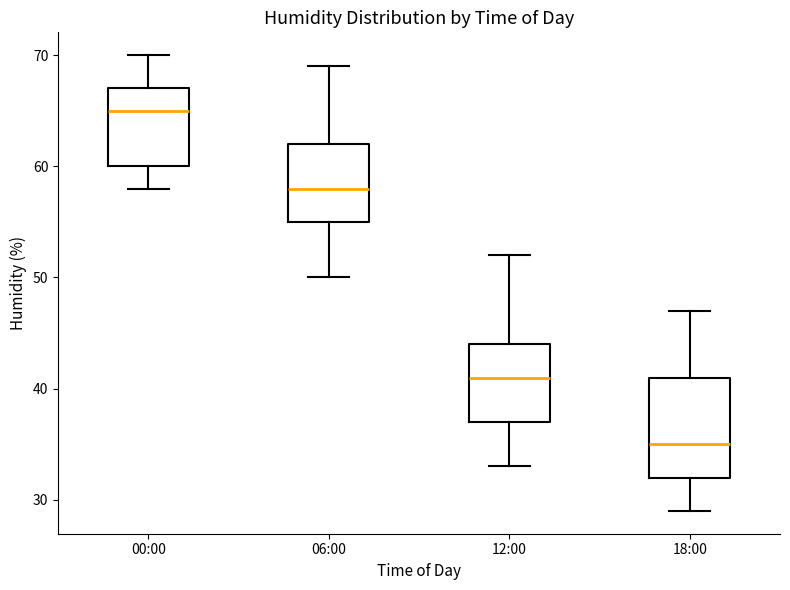

Where does the median line of the box for 06:00 sit on the y-axis? The values are not printed on the chart, so give them approximately, as read against the axis.

58